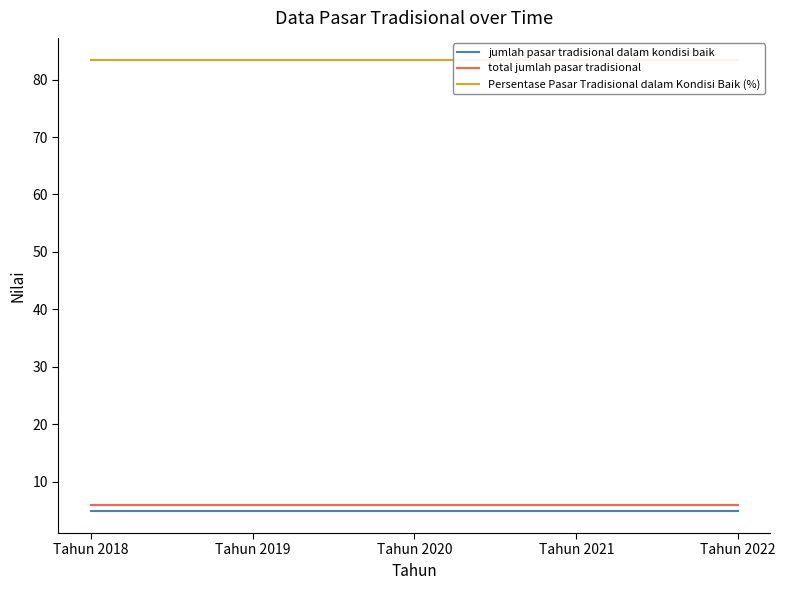

Is the value of jumlah pasar tradisional dalam kondisi baik at Tahun 2019 greater than the value of Persentase Pasar Tradisional dalam Kondisi Baik (%) at Tahun 2021?

No